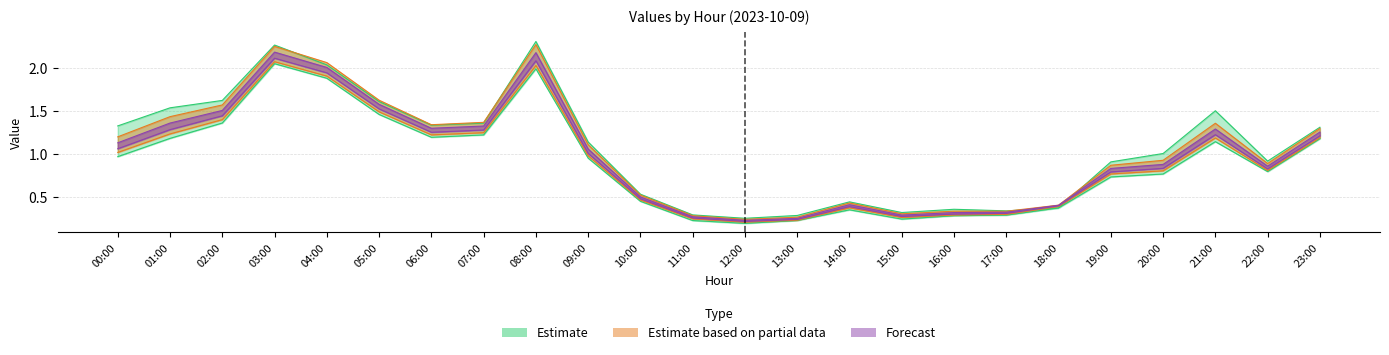

What position from the right is 23:00?

1